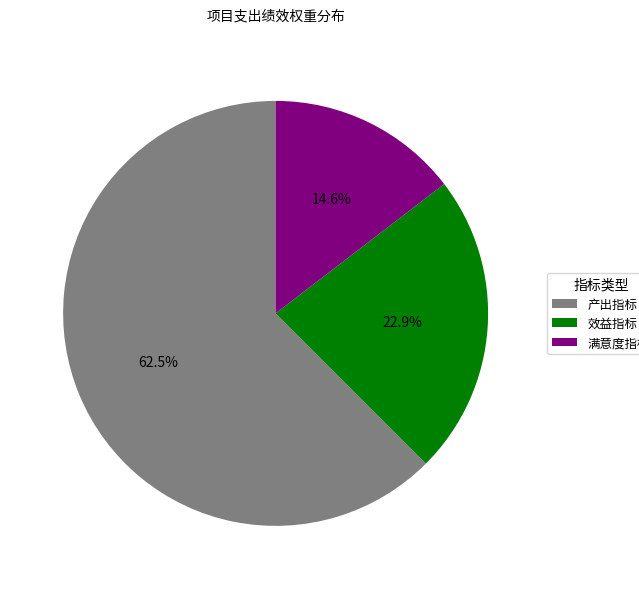

How many segments does this pie chart have?

3